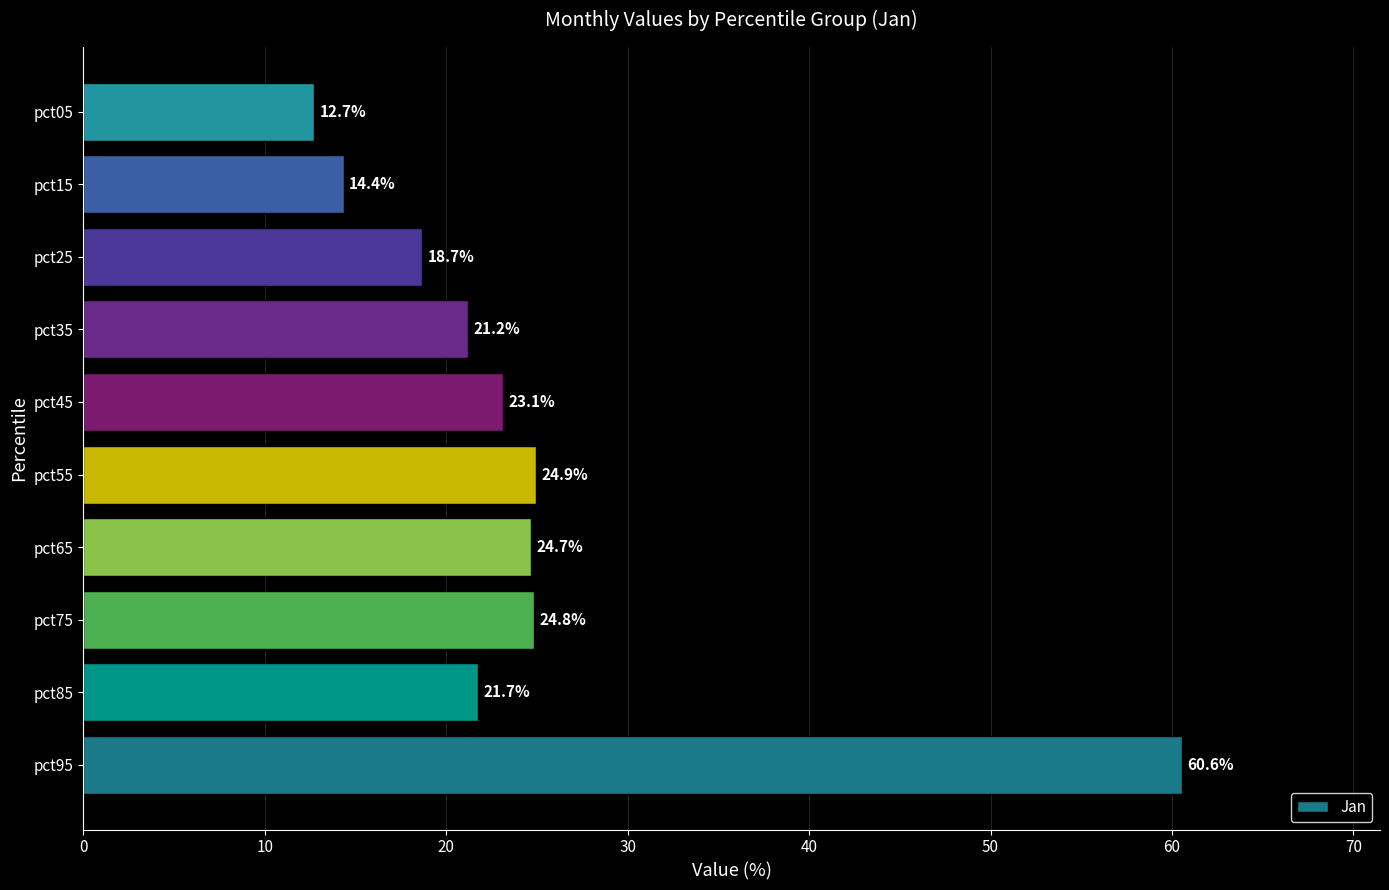

Does the chart contain stacked bars?

No